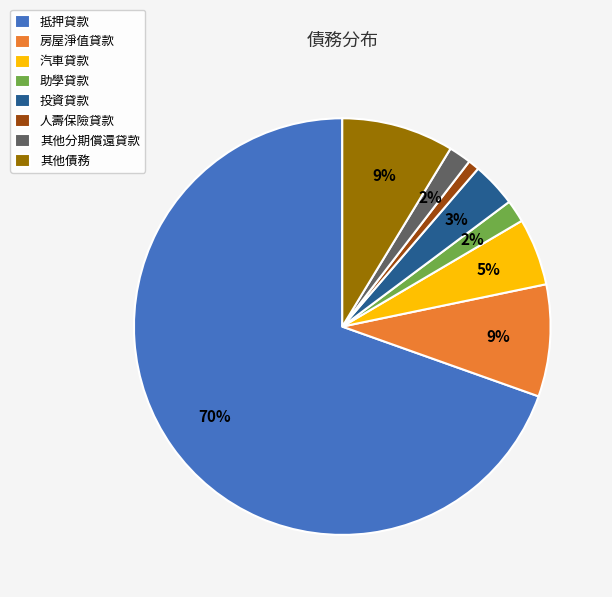

To the nearest percent, what is the difference between the 其他分期償還貸款 and 其他債務 slice percentages?

7%